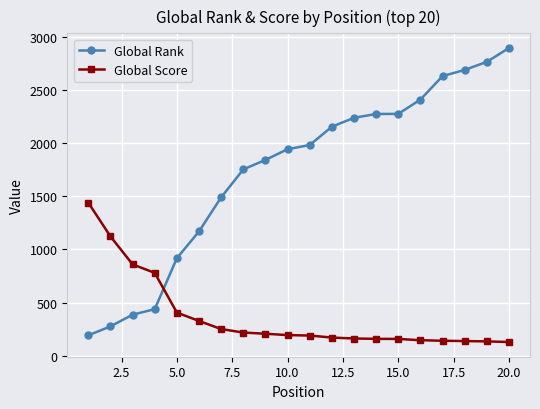

What is the value of the Global Score point at the 6th from the left?

328